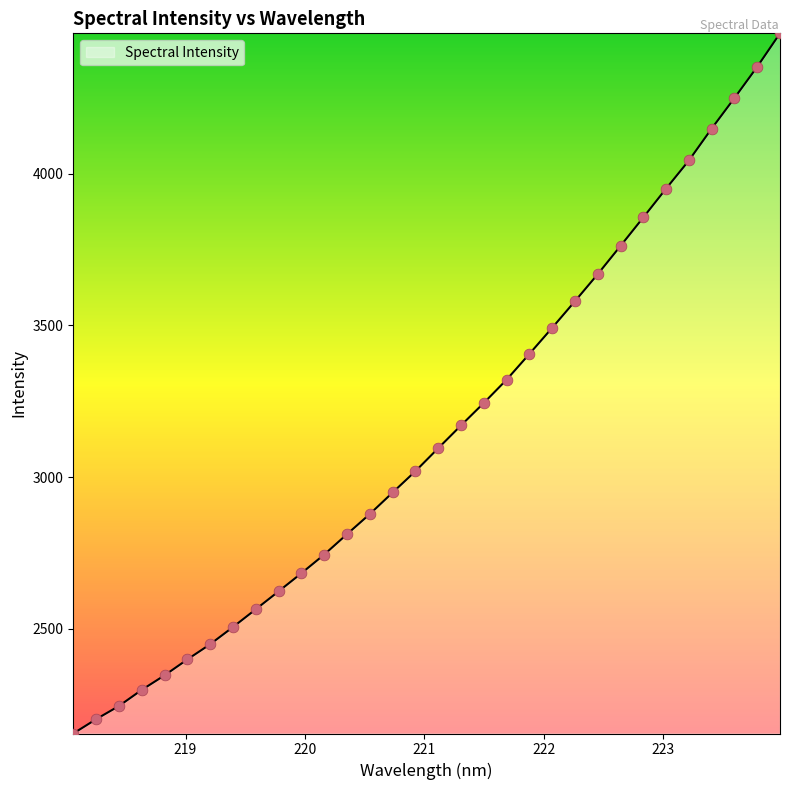

What is the difference between the maximum and minimum values?

2307.0